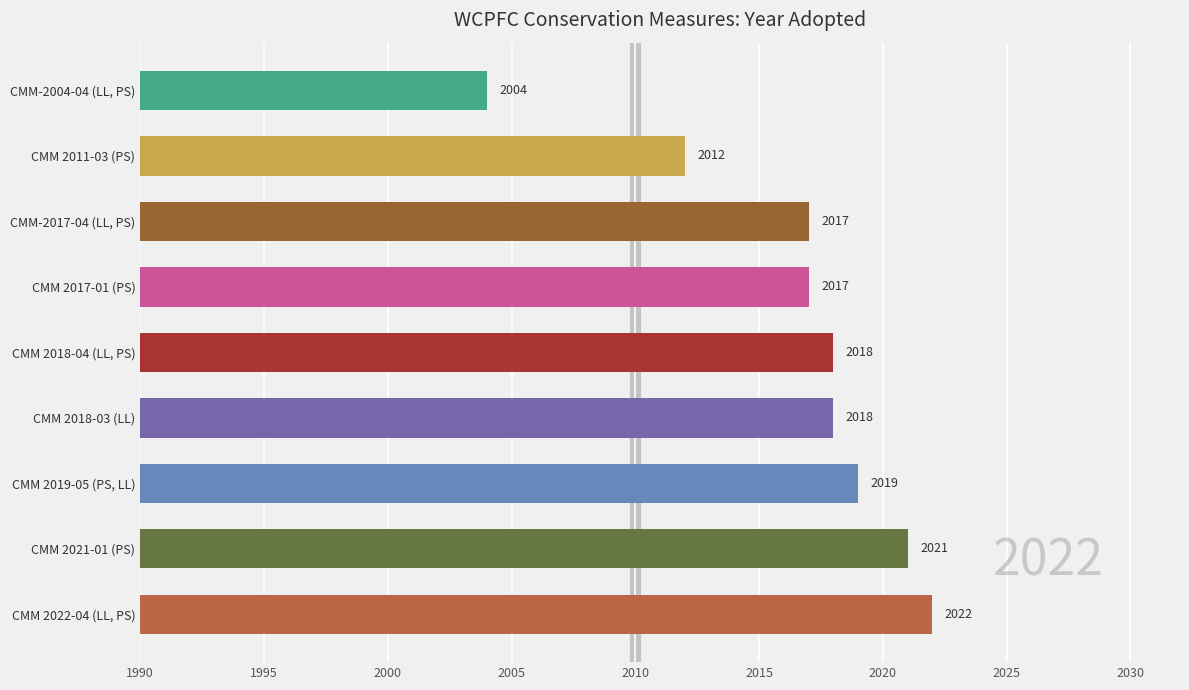

What is the ratio of the value at CMM 2017-01 (PS) to the value at CMM 2019-05 (PS, LL)?

1.0